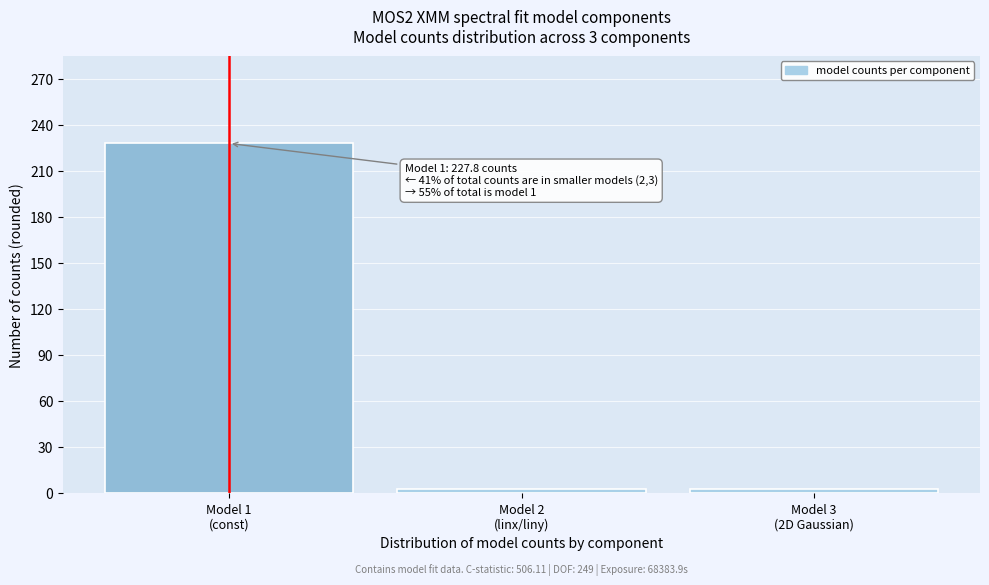

Reading right to left, extract all data points from this chart.

3	3	228